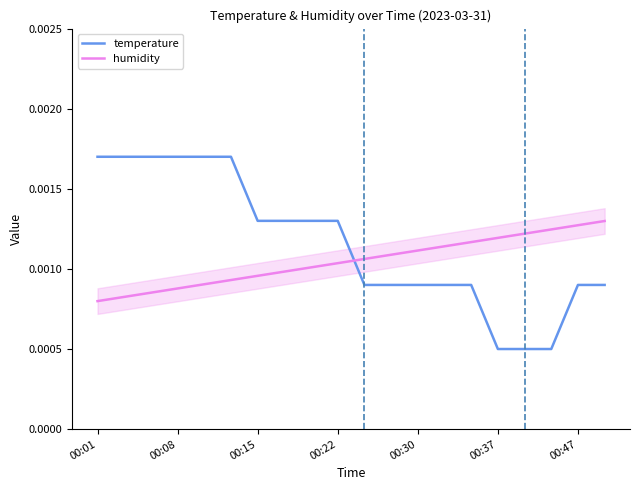

After their last crossing, which series has the higher values: temperature or humidity?

humidity